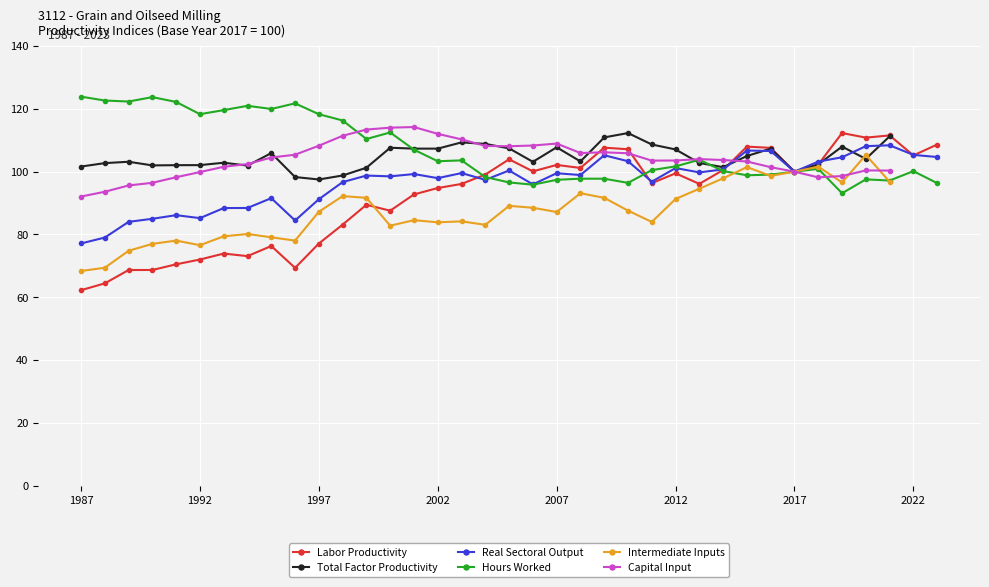

What is the highest value of the Labor Productivity series?

112.3